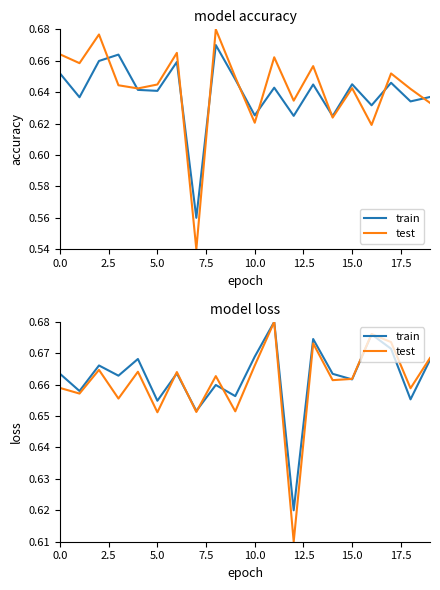

How many lines are shown in the chart?

2